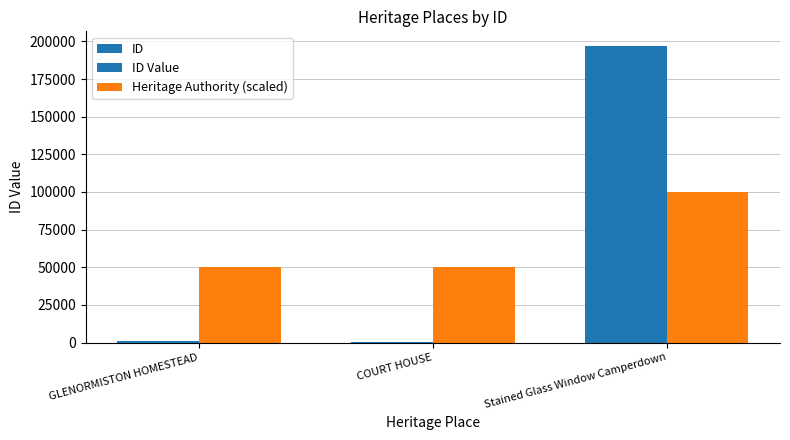

The value of Heritage Authority (scaled) at COURT HOUSE is 19050. True or false?

False